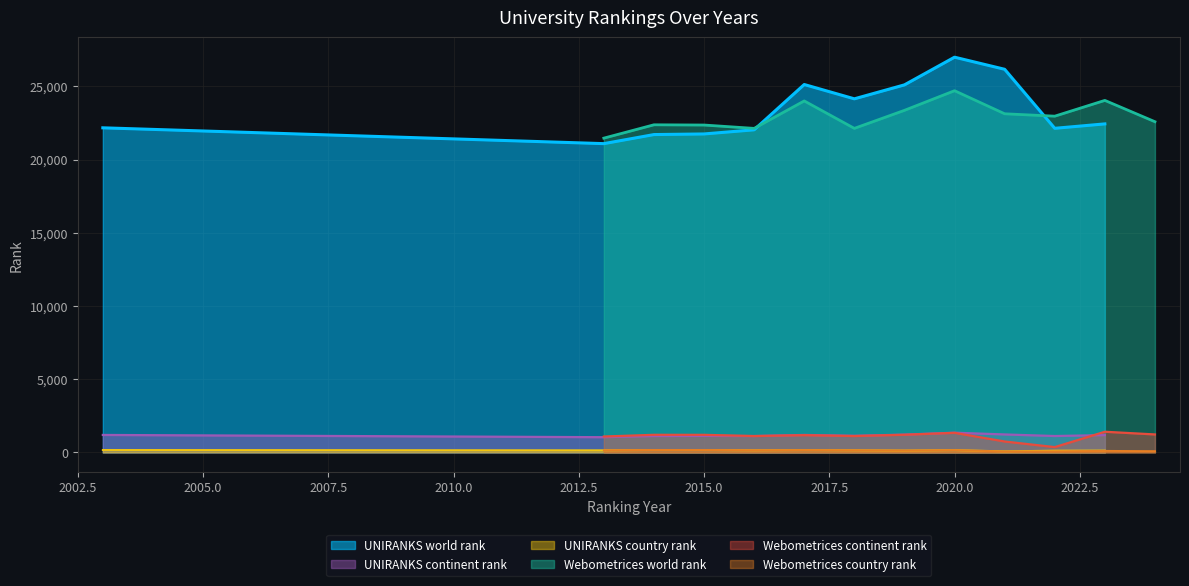

True or false: Webometrices country rank and Webometrices world rank intersect in this chart.

False